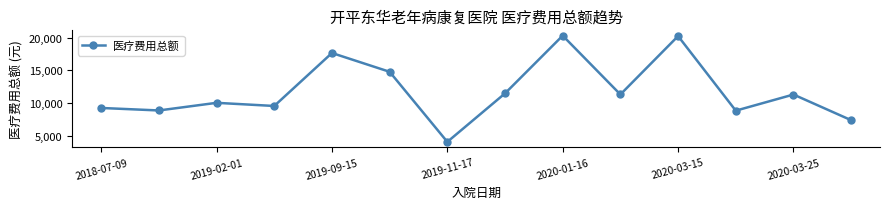

What is the difference between the second highest and second lowest values?

12860.5